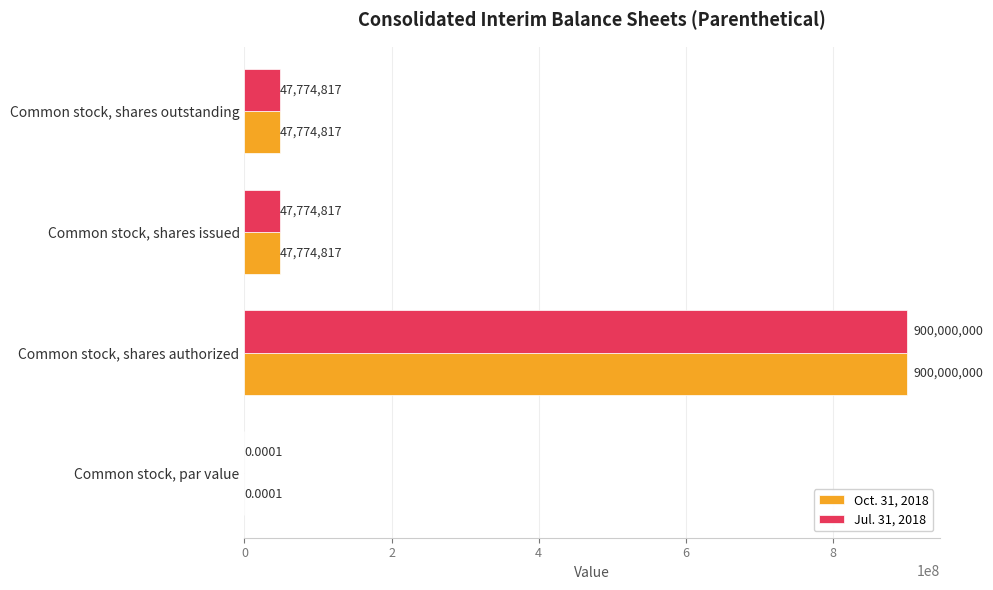

At which category is the sum across all series the highest?

Common stock, shares authorized